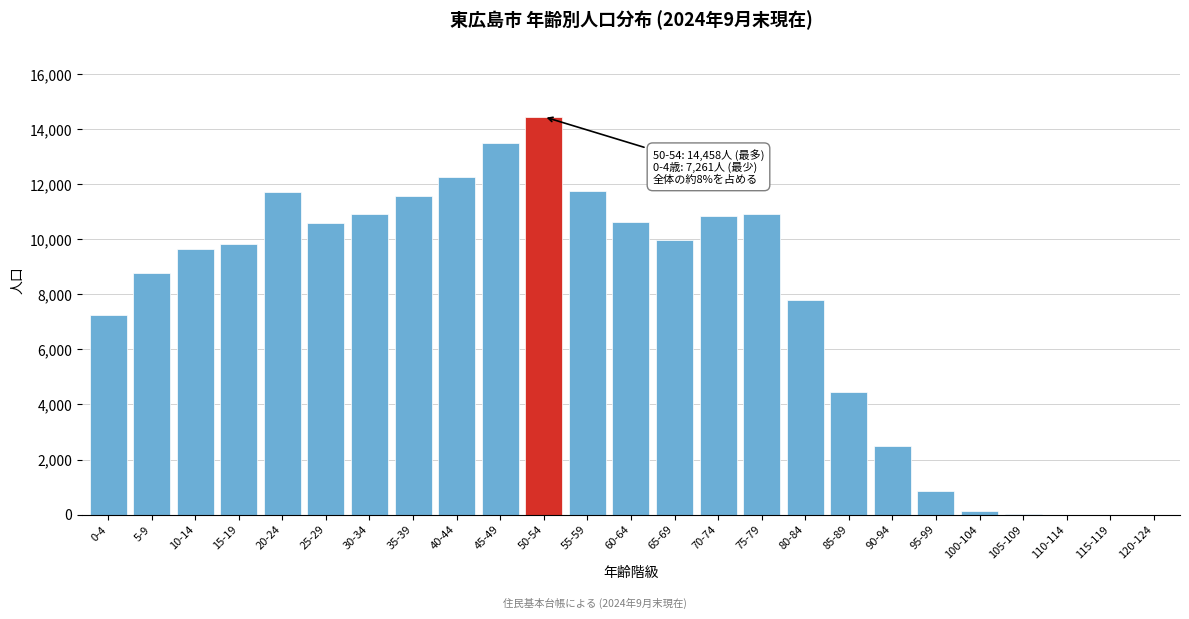

At which category does the chart reach its peak across all series?

50-54